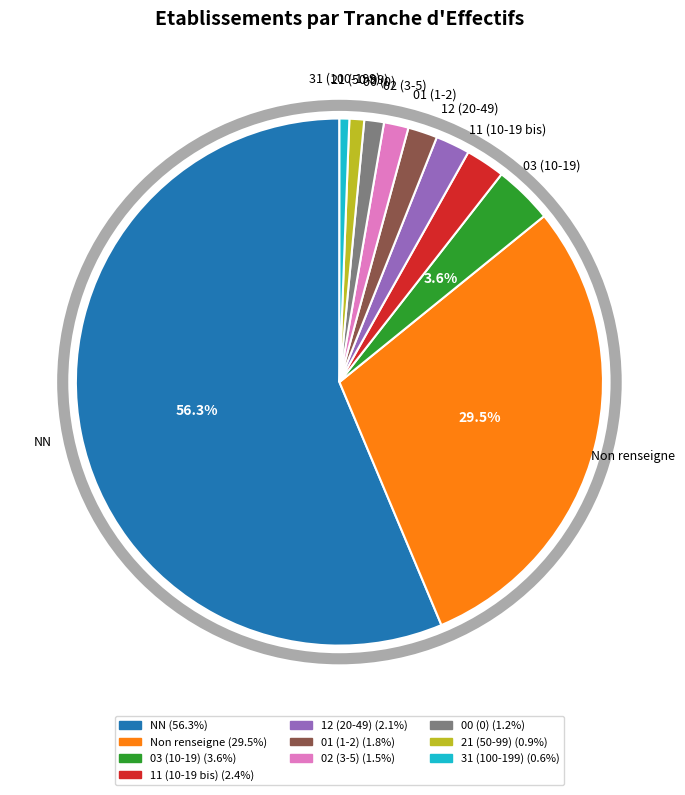

Is there any slice that represents more than half of the pie?

Yes